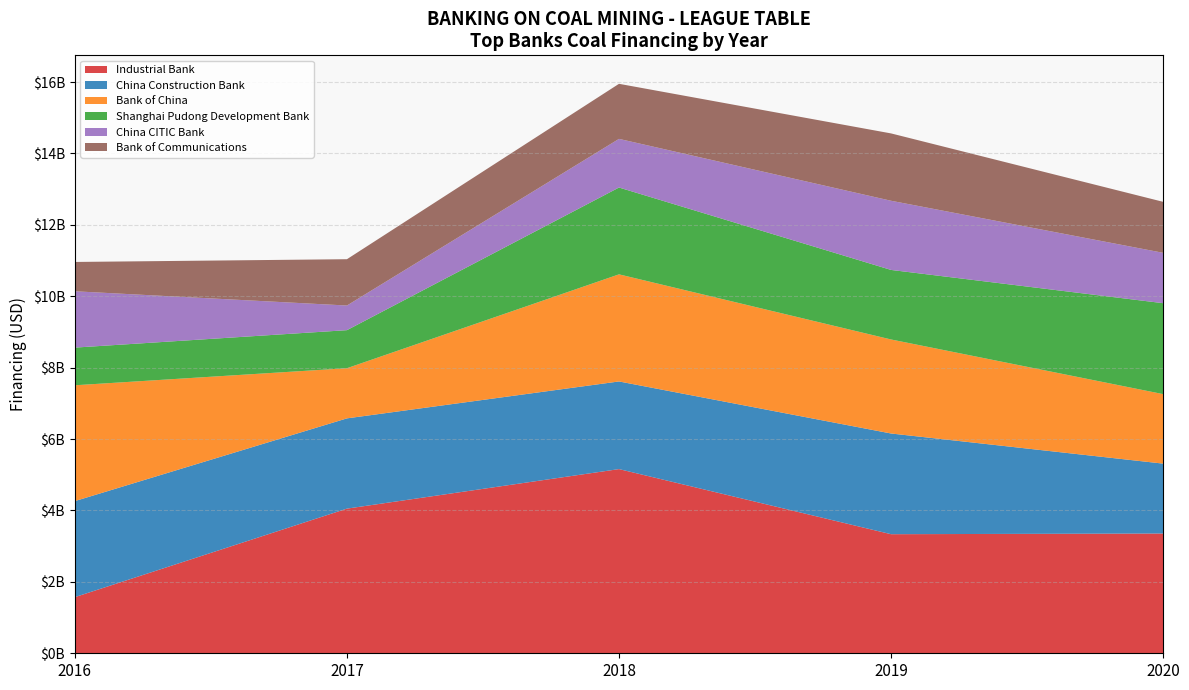

Reading left to right, extract all data points from this chart.

Industrial Bank: 1572612273.2	4051415835.8	5158670074.1	3335191164.7	3354499416.9
China Construction Bank: 2689885350.2	2527956005.1	2454735462.1	2820719022.6	1957722898.0
Bank of China: 3243923527.3	1404795237.2	2999668505.1	2633094855.6	1946263589.9
Shanghai Pudong Development Bank: 1055062572.2	1065855896.2	2432042804.5	1947884404.5	2546895894.4
China CITIC Bank: 1577366347.8	690047722.9	1362226573.6	1937226269.1	1410766247.0
Bank of Communications: 821279290.6	1297142664.4	1542475965.4	1886412480.9	1428273582.1